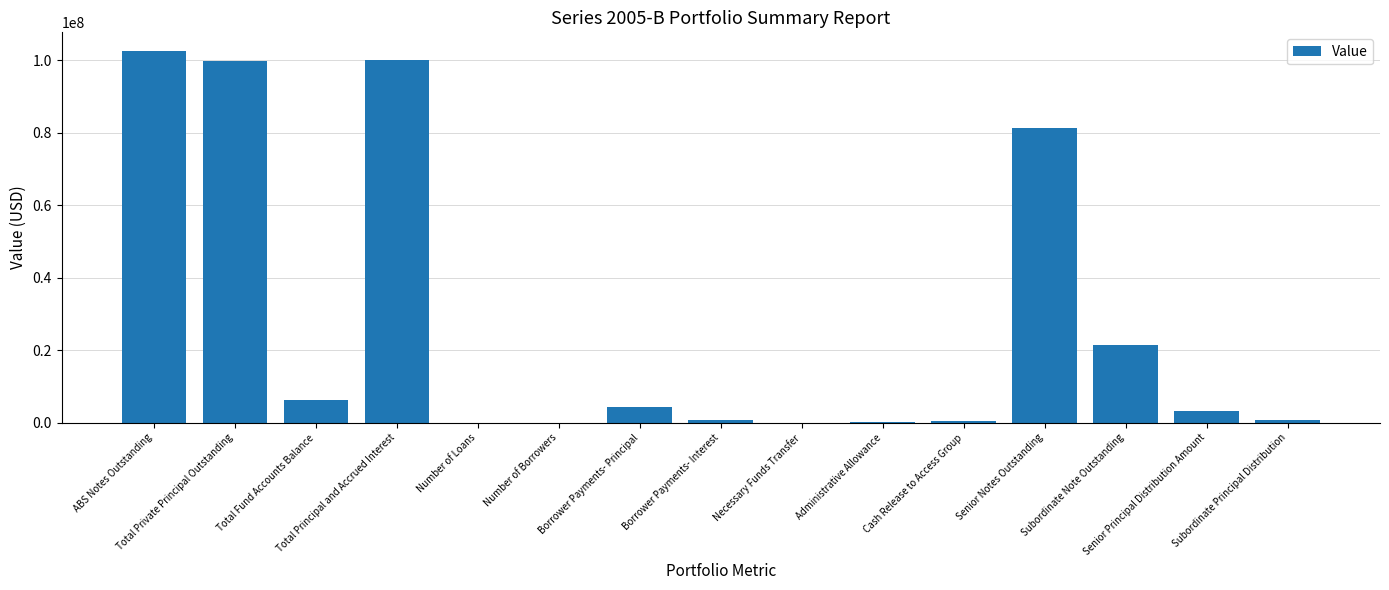

At which label does the data first exceed 3212440?

ABS Notes Outstanding